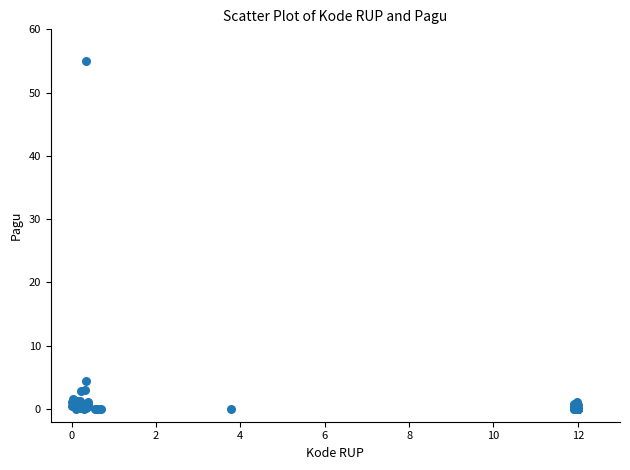

What Y value in the scatter plot is closest to 27?

4.4